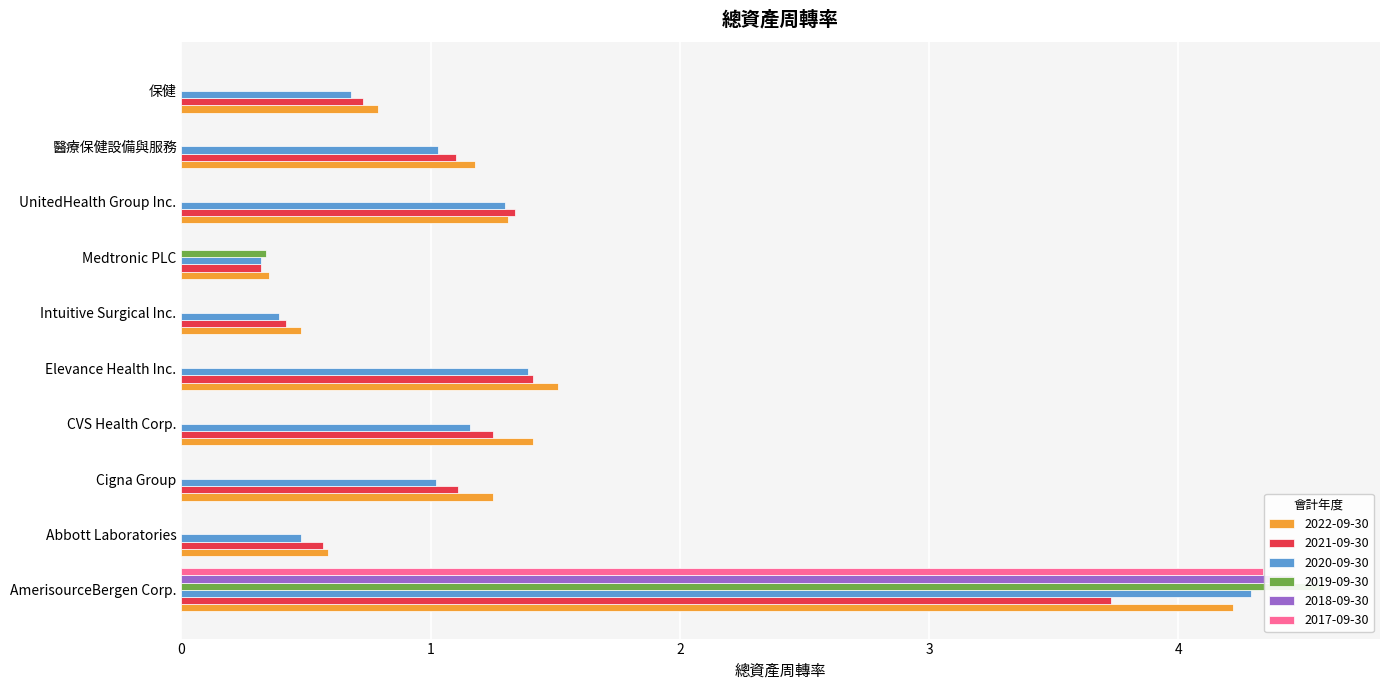

True or false: 2019-09-30 has a value of 0.0 at 醫療保健設備與服務.

True